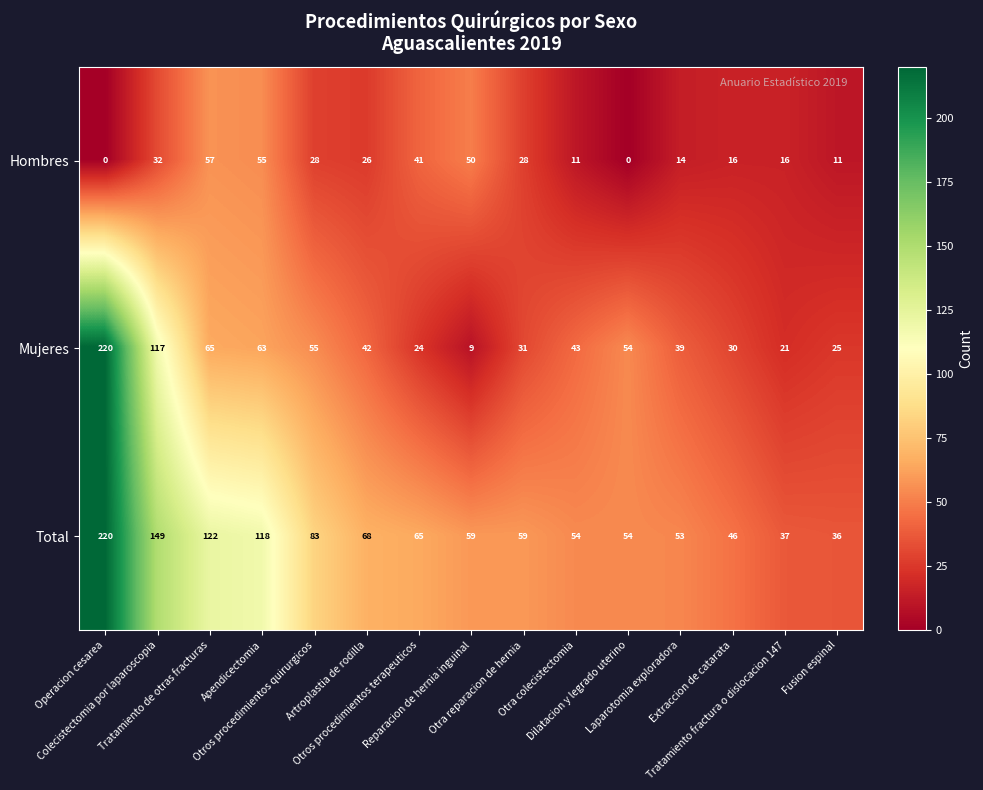

At how many categories does at least one series exceed 60?

7